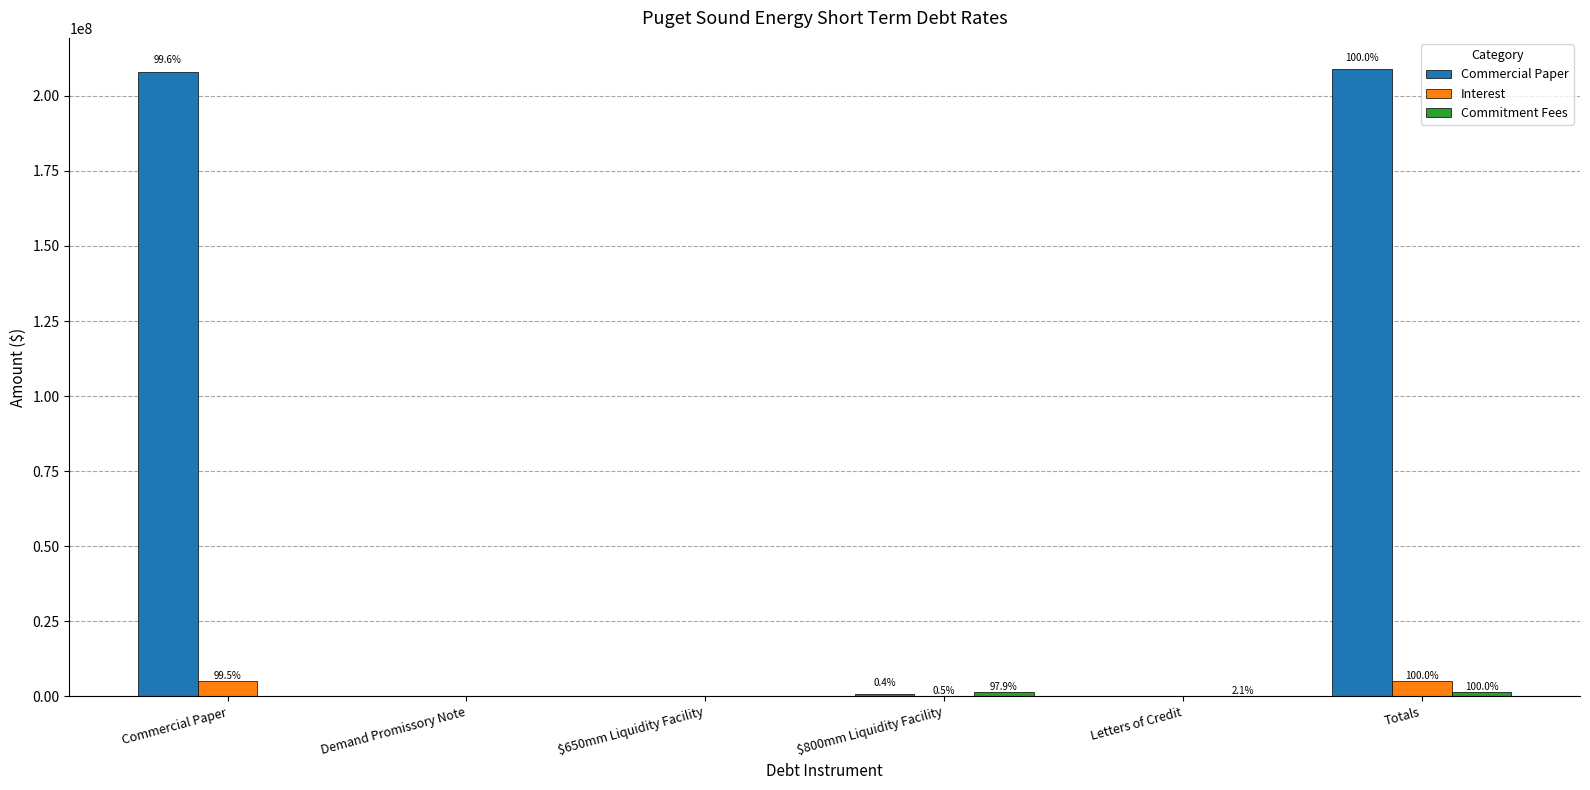

What is the difference between the maximum and second lowest values in the Commitment Fees series?

1449002.3